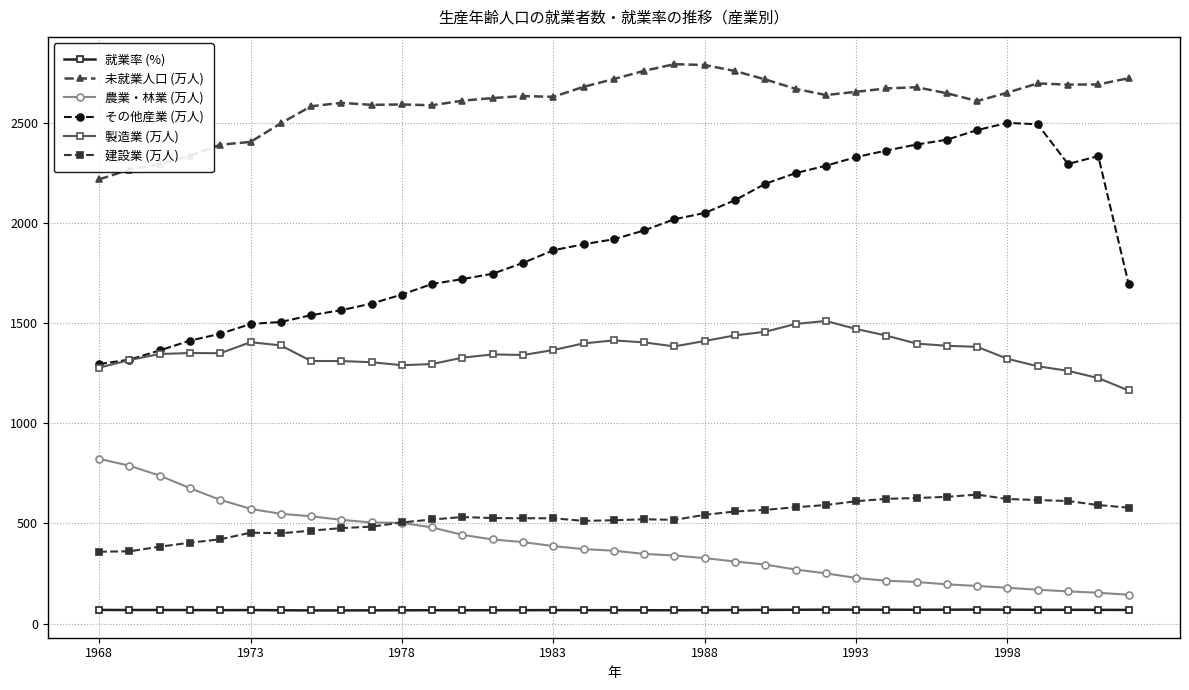

True or false: 製造業 (万人) has more than 1 interior local peaks.

True